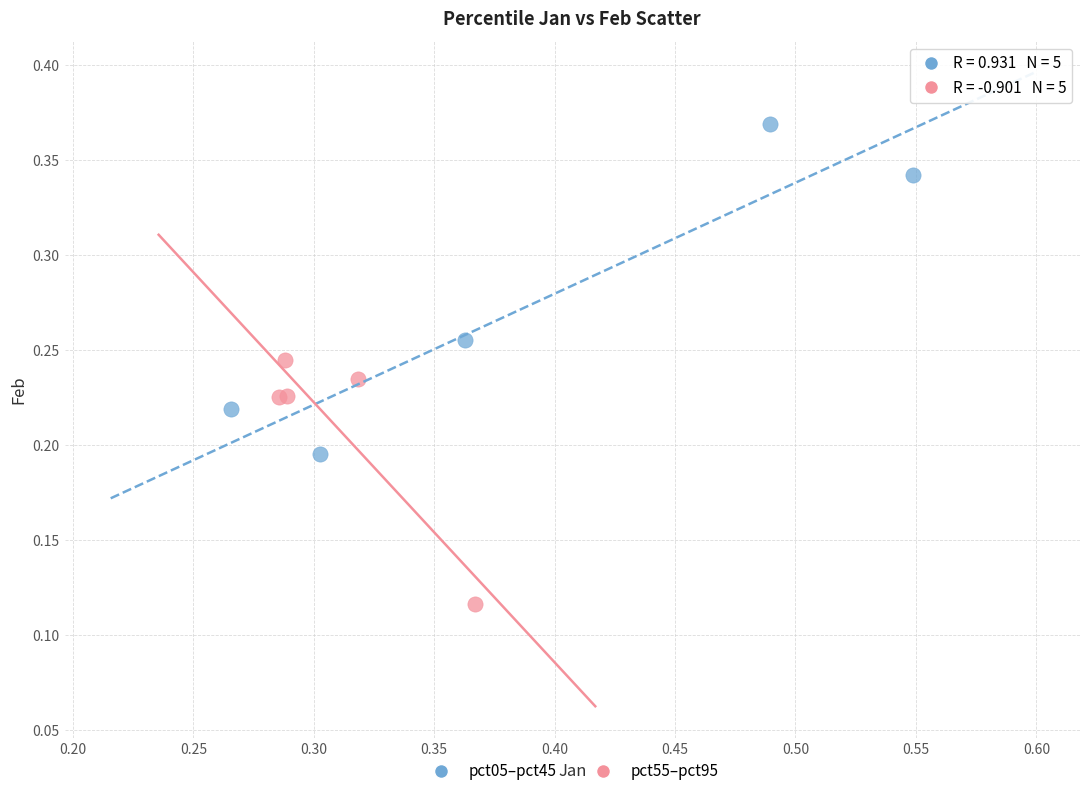

Which series reaches the maximum Y coordinate?

pct05–pct45